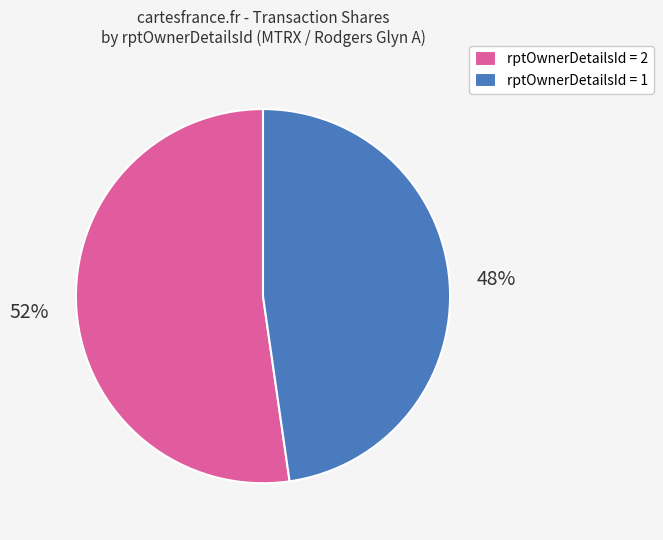

How many slices are in this pie chart?

2